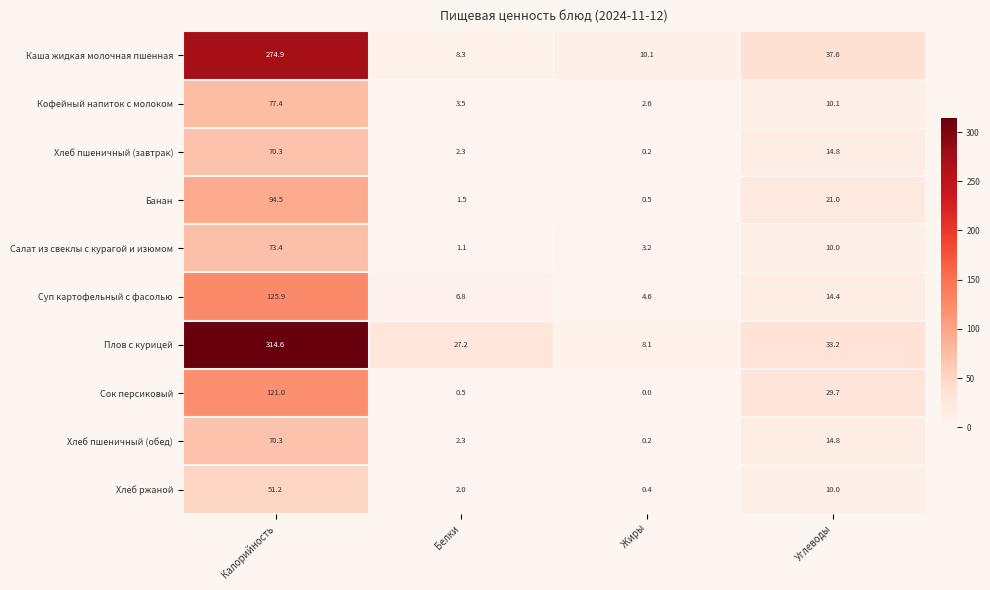

Rank the categories by Хлеб ржаной value from highest to lowest.

Калорийность, Углеводы, Белки, Жиры